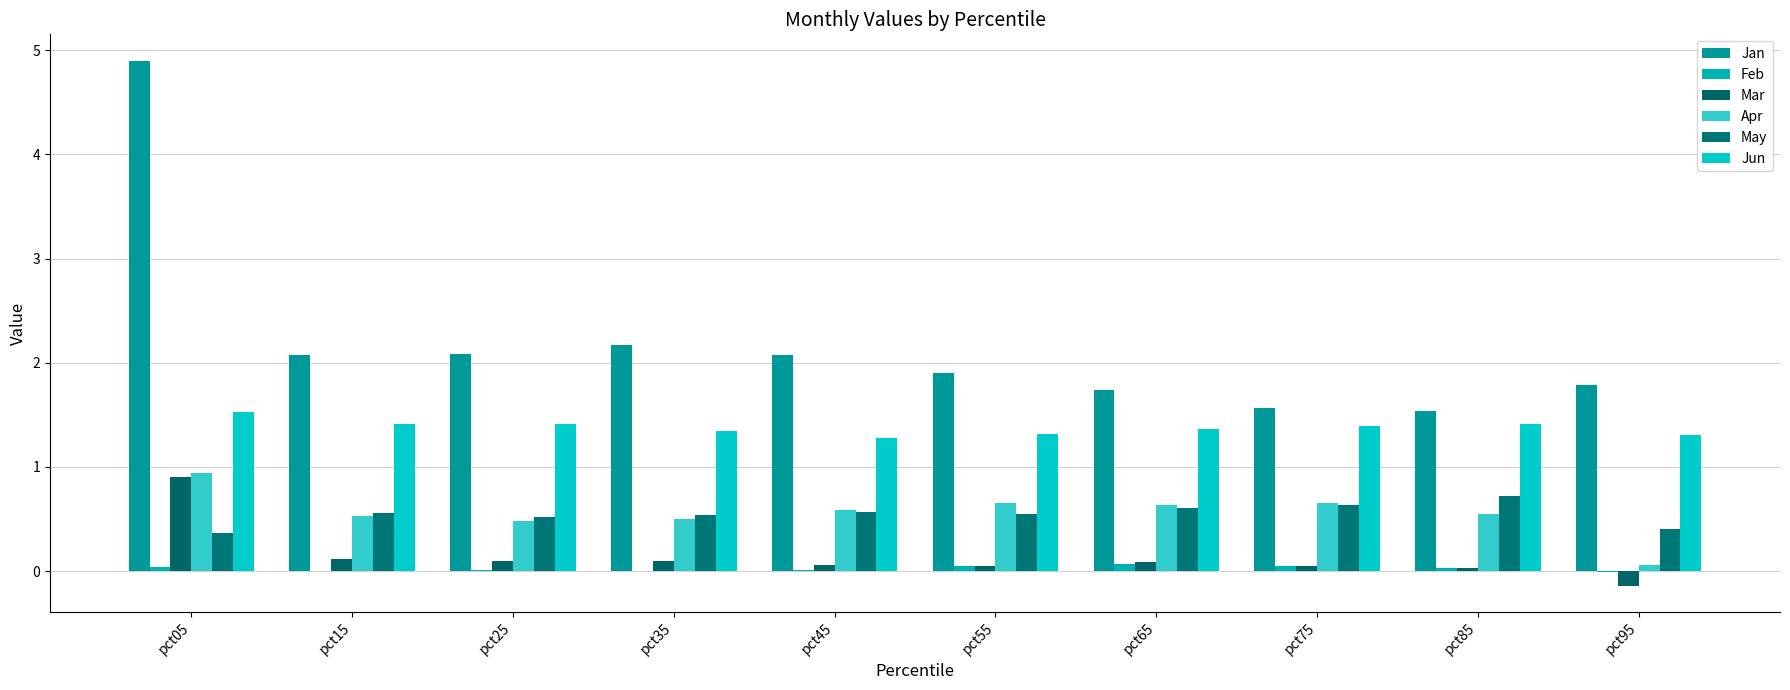

What are all the series names shown in the legend?

Jan, Feb, Mar, Apr, May, Jun